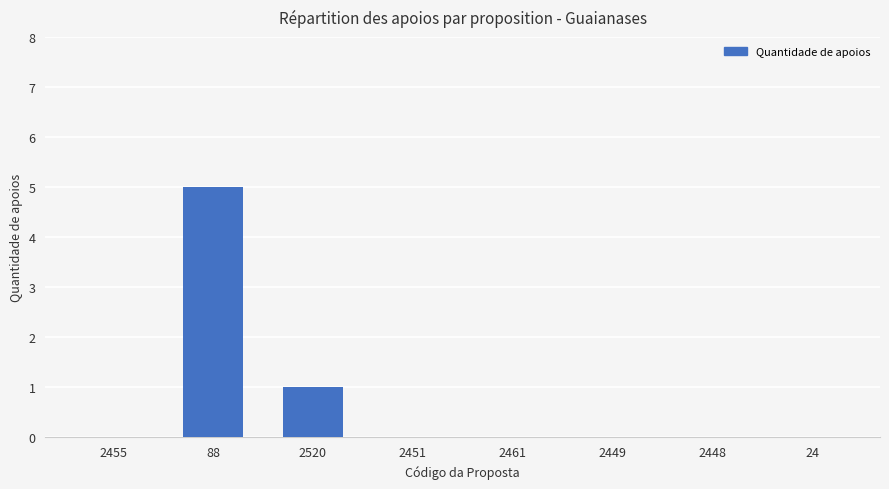

The chart shows a value of 5 at 88. True or false?

True